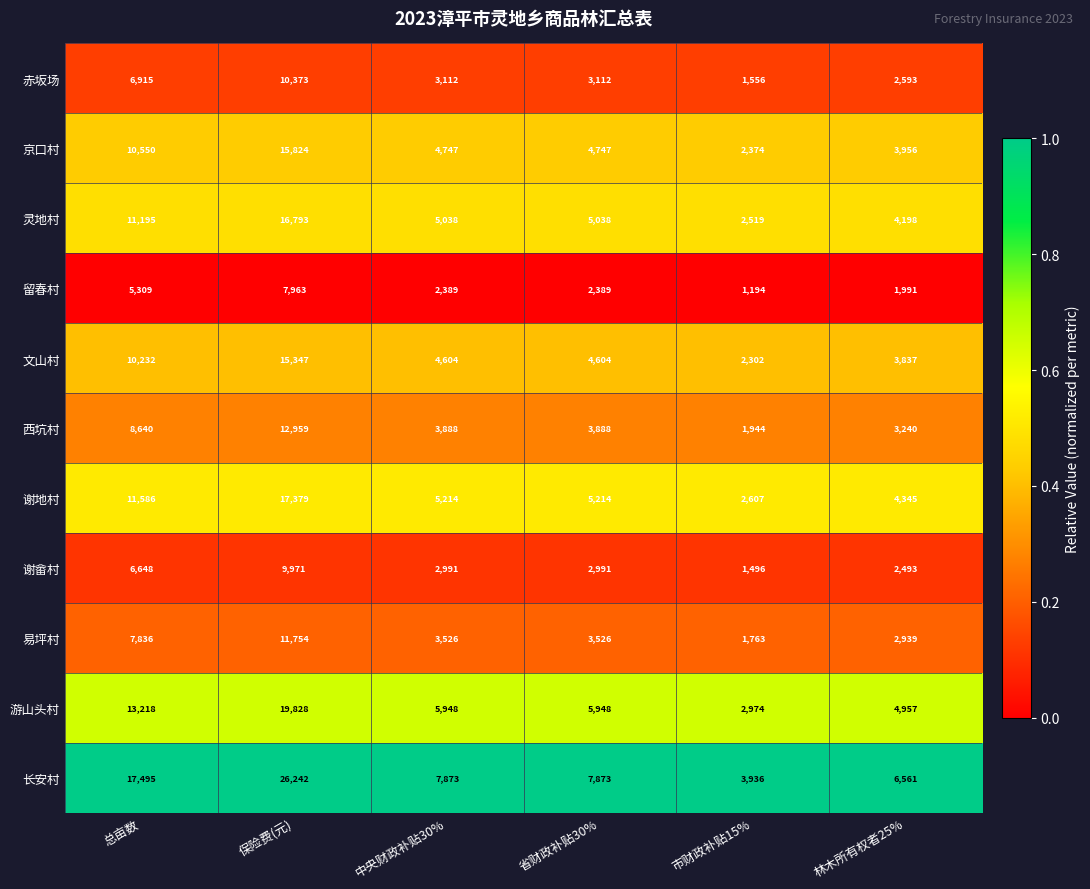

What is the maximum value shown in the chart?

26242